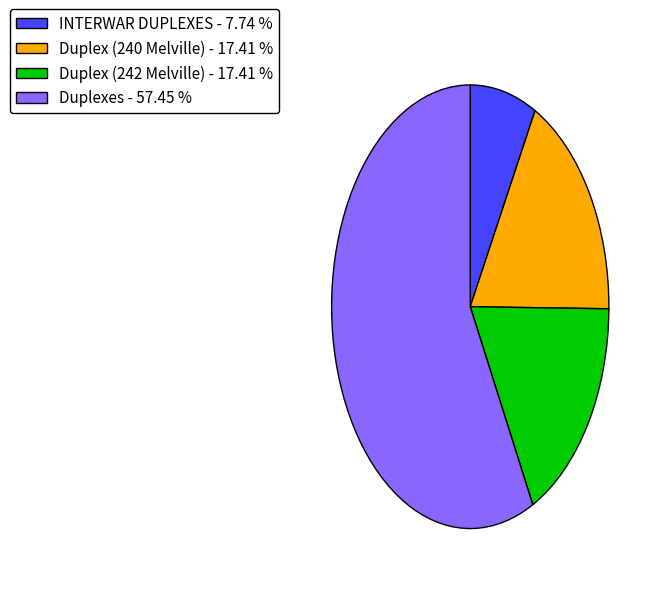

What is the smallest slice in the pie chart?

INTERWAR DUPLEXES